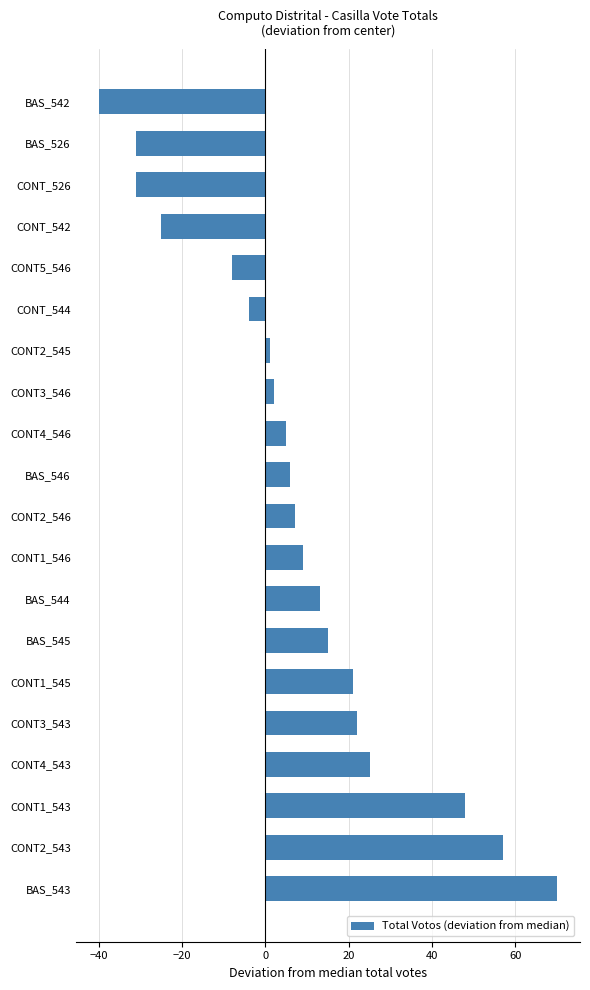

What is the average value?

8